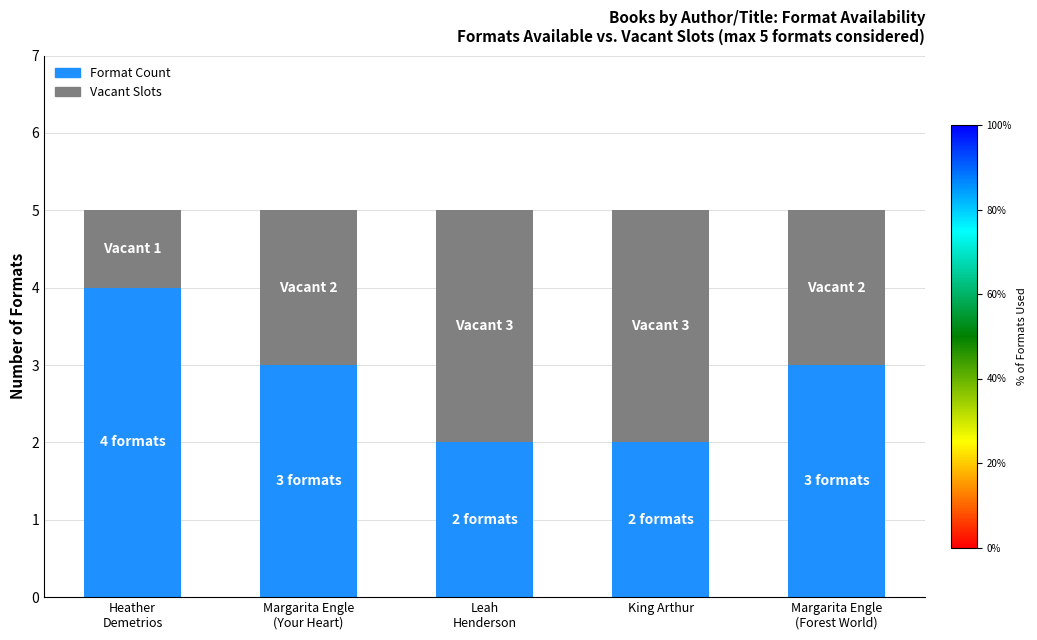

Is it true that Format Count equals 1 at King Arthur?

False